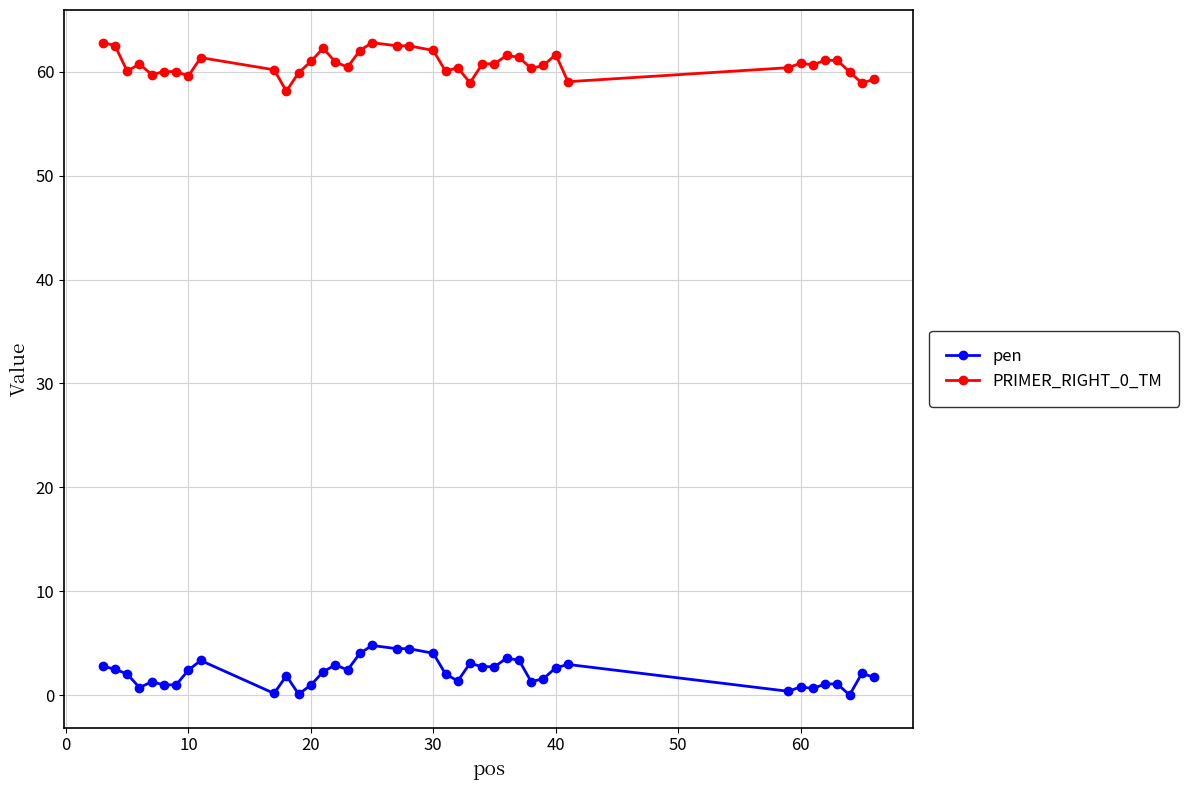

How many data points does each series have?

40